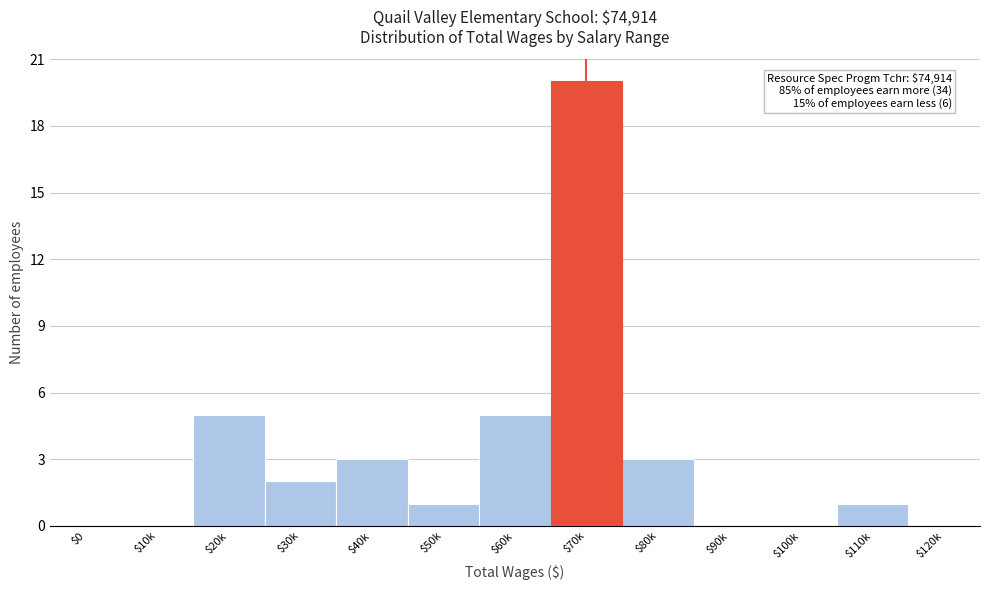

Is it true that the value at $30k is 2?

True